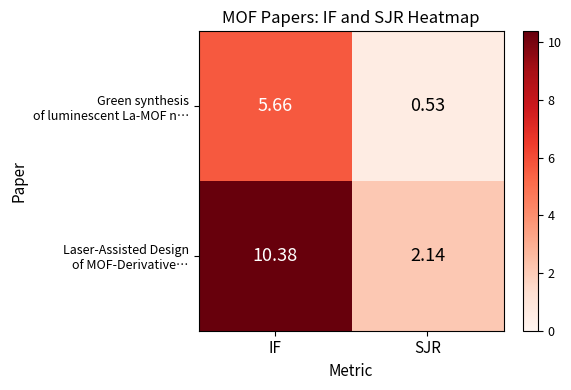

Which label corresponds to the smallest value in the chart?

SJR